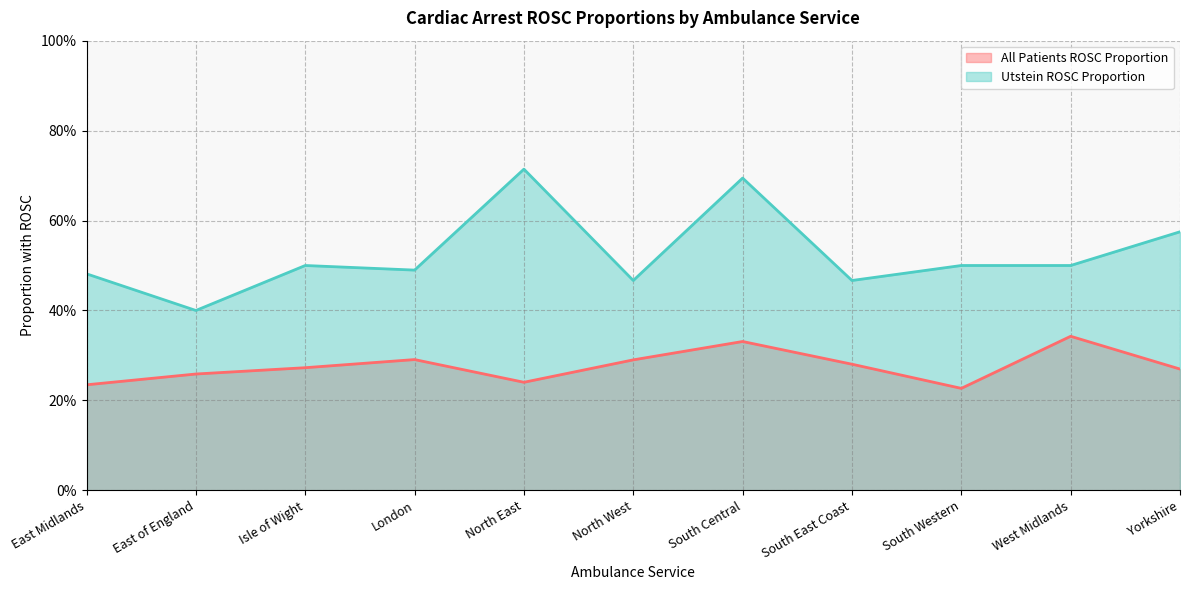

What is the difference between the maximum and minimum values in the Utstein ROSC Proportion series?

0.3